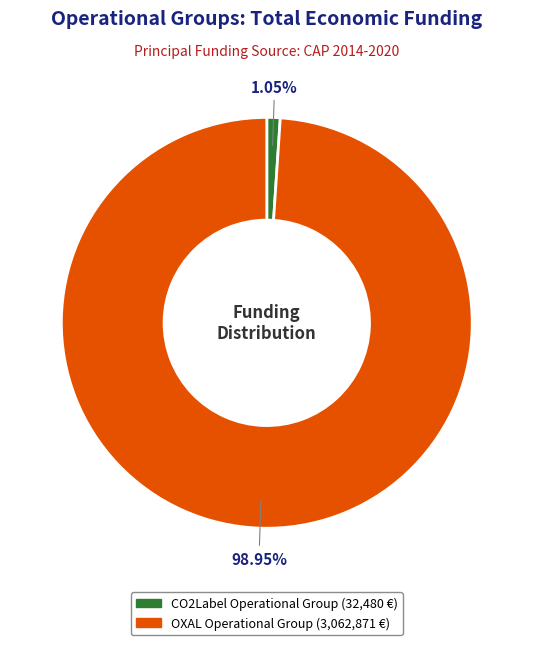

How many slices are in this pie chart?

2